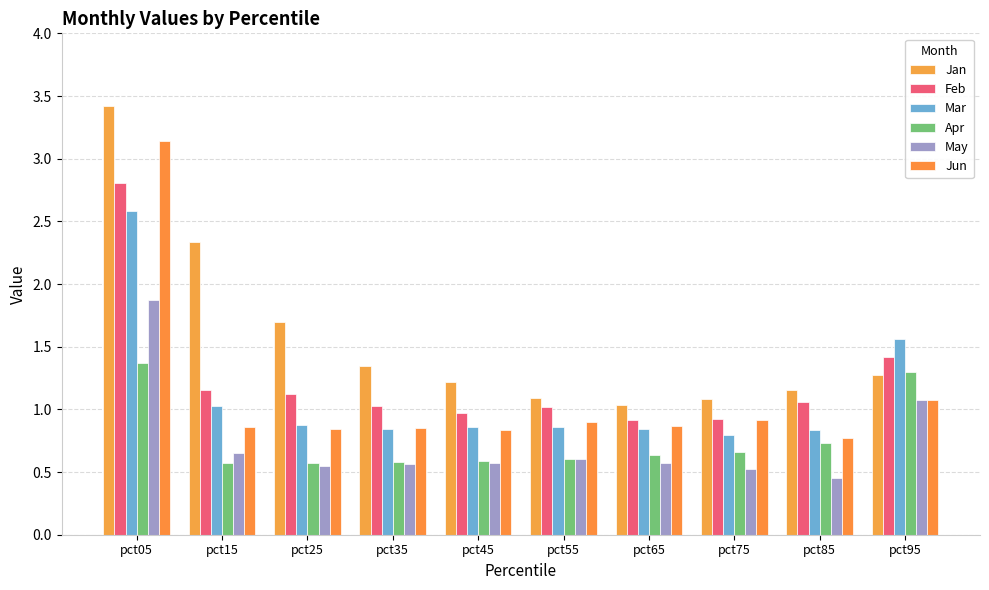

Which has a higher value, pct05 or pct35?

pct05